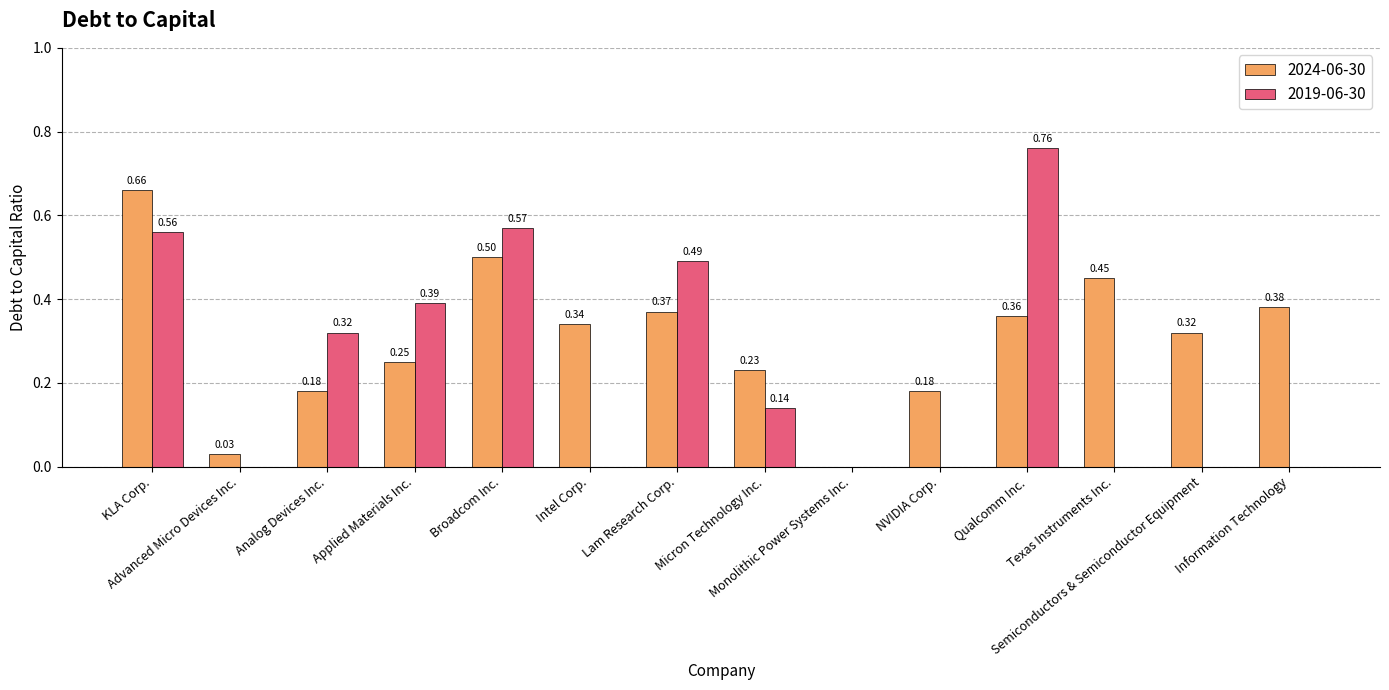

Does the chart contain stacked bars?

No